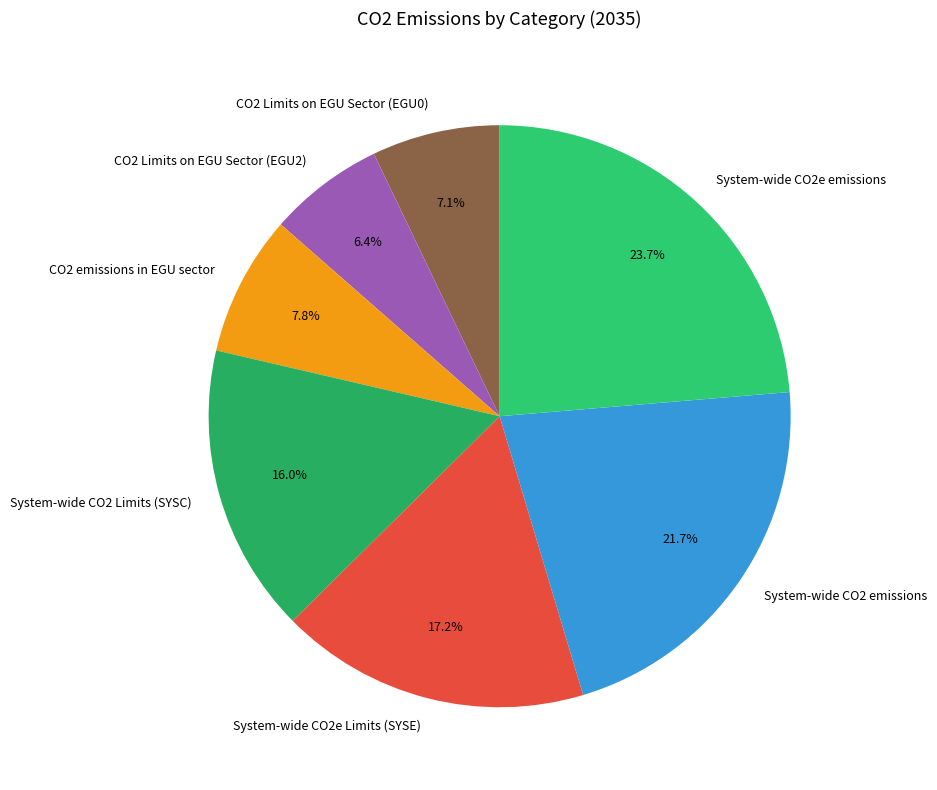

To the nearest percent, what is the combined percentage of System-wide CO2 Limits (SYSC) and CO2 Limits on EGU Sector (EGU0)?

23%